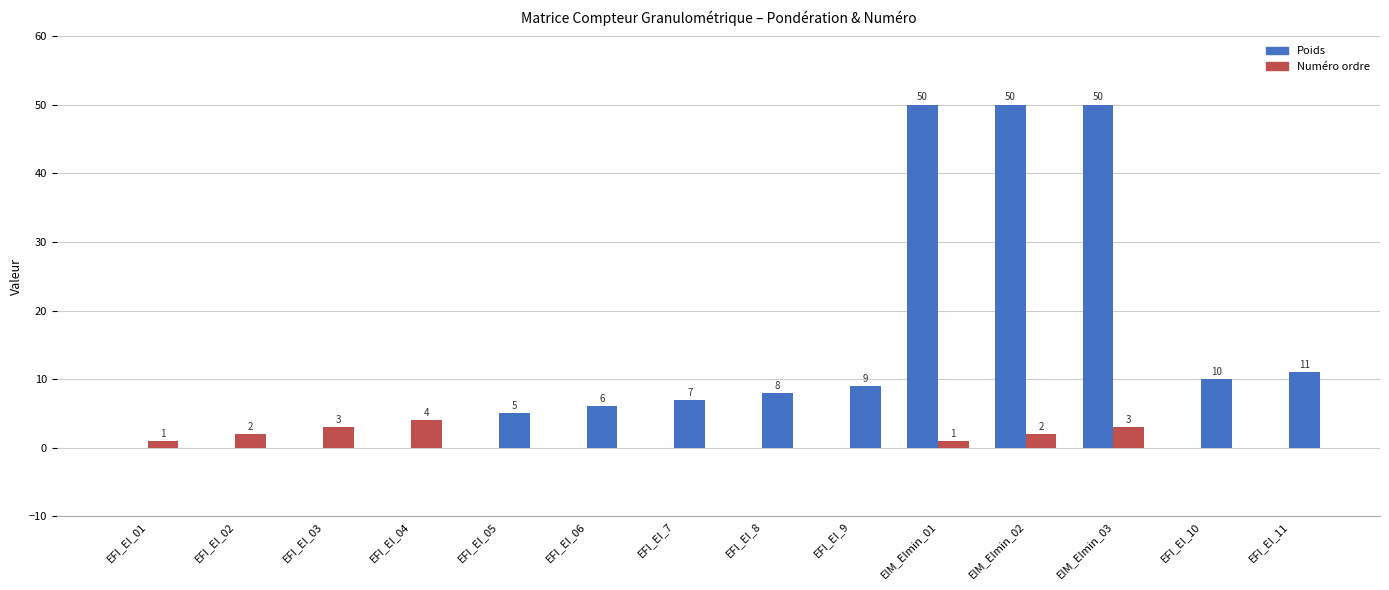

The Numéro ordre series shows 2 at EIM_EImin_02. True or false?

True